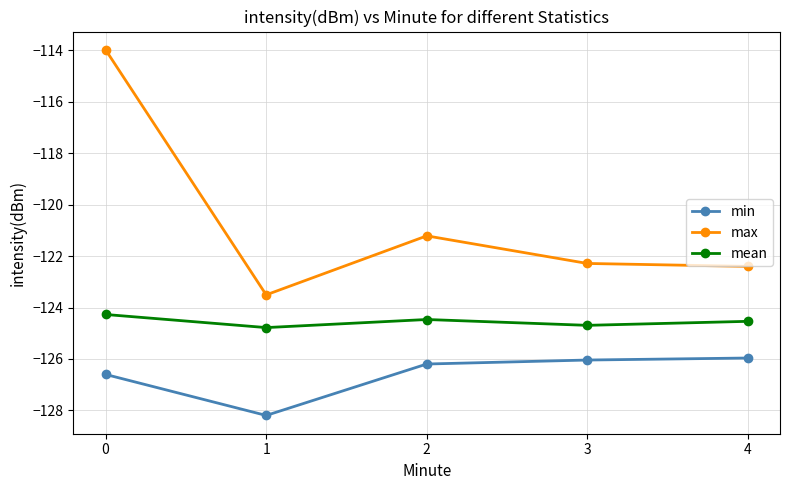

Where is the first local minimum for min?

1